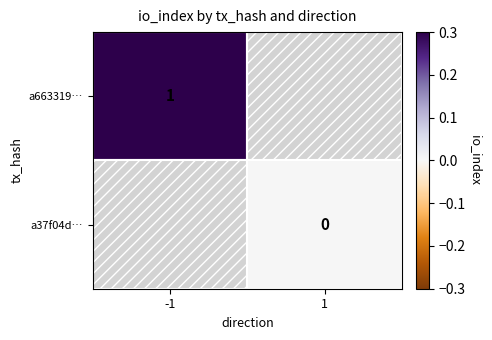

True or false: a663319… has a value of 1 at -1.

True